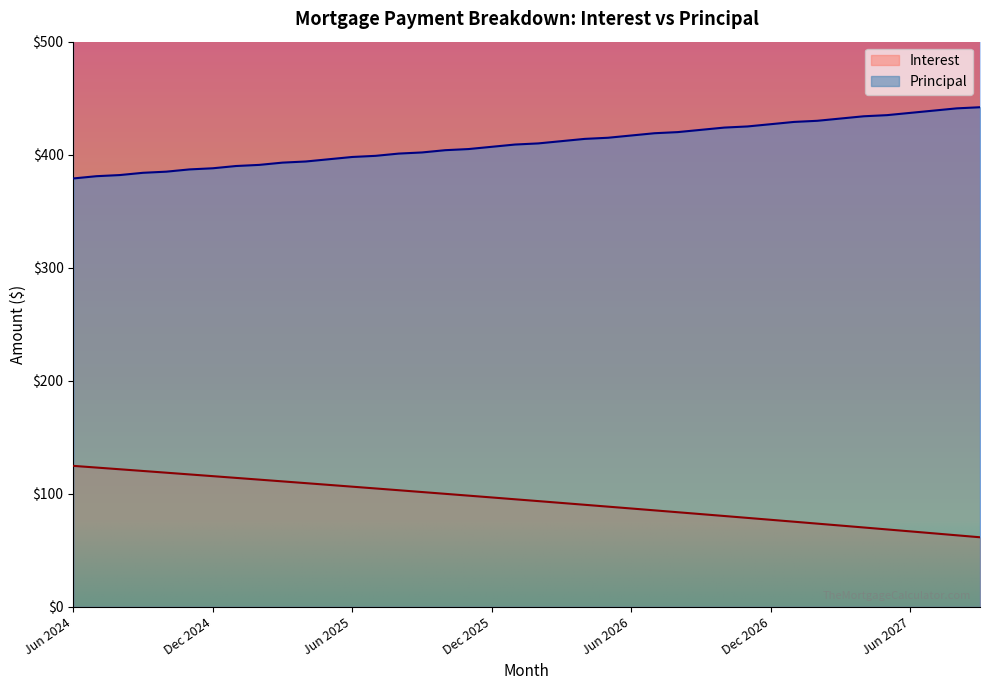

Count the number of categories in the chart.

40